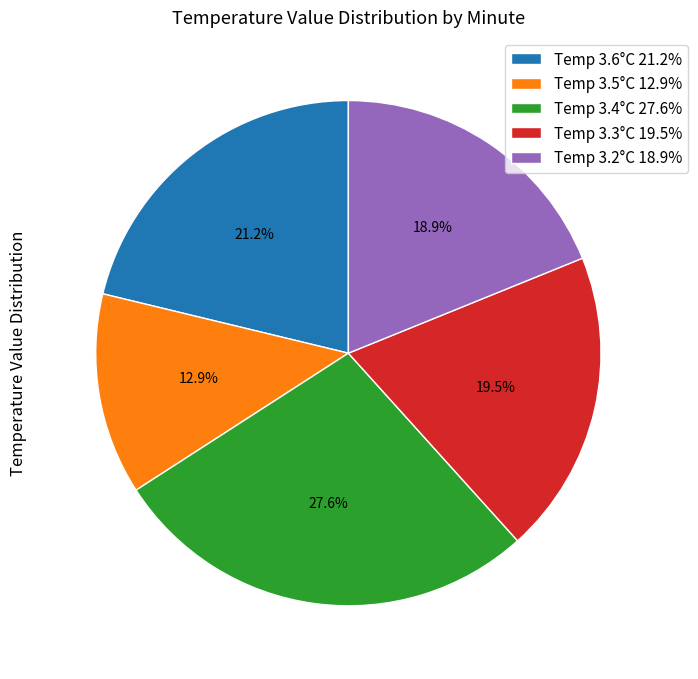

Is the sum of Temp 3.6°C 21.2% and Temp 3.5°C 12.9% greater than half?

No